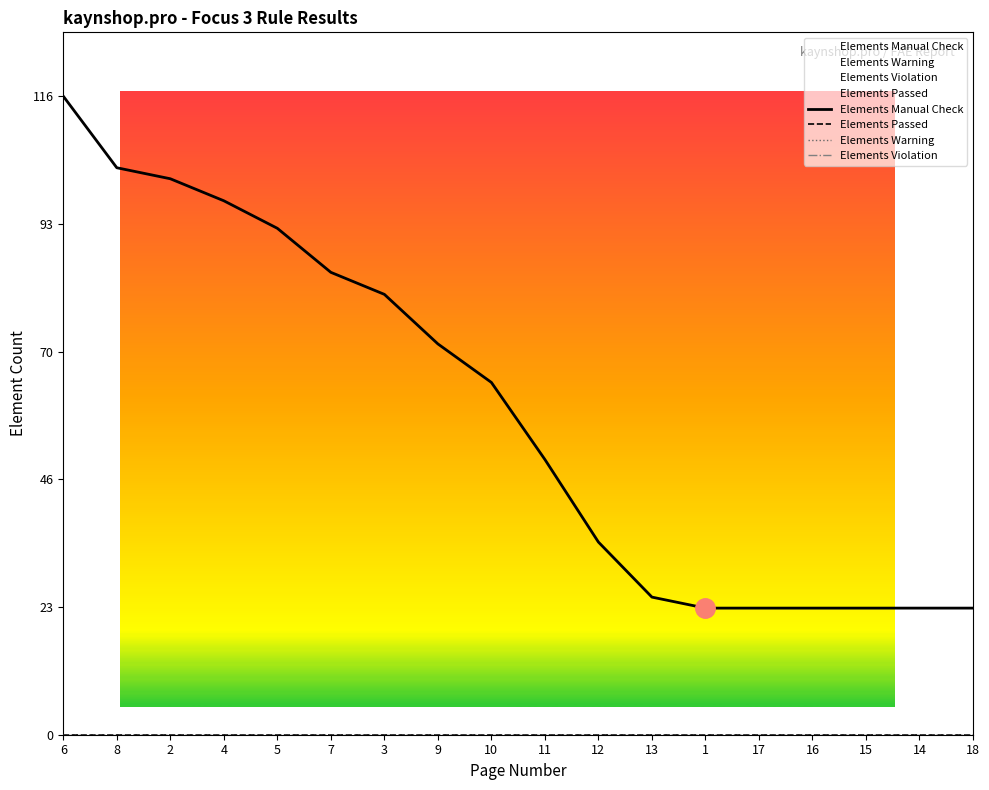

How many lines are shown in the chart?

4